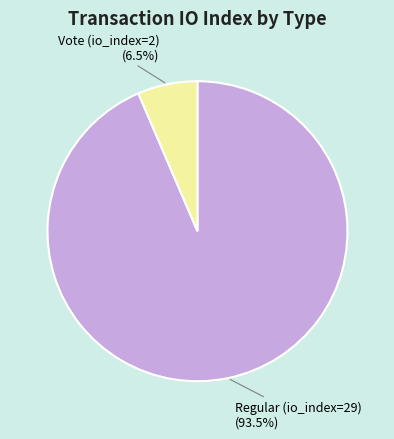

What is the ratio of the value at Vote (io_index=2) to the value at Regular (io_index=29)?

0.1